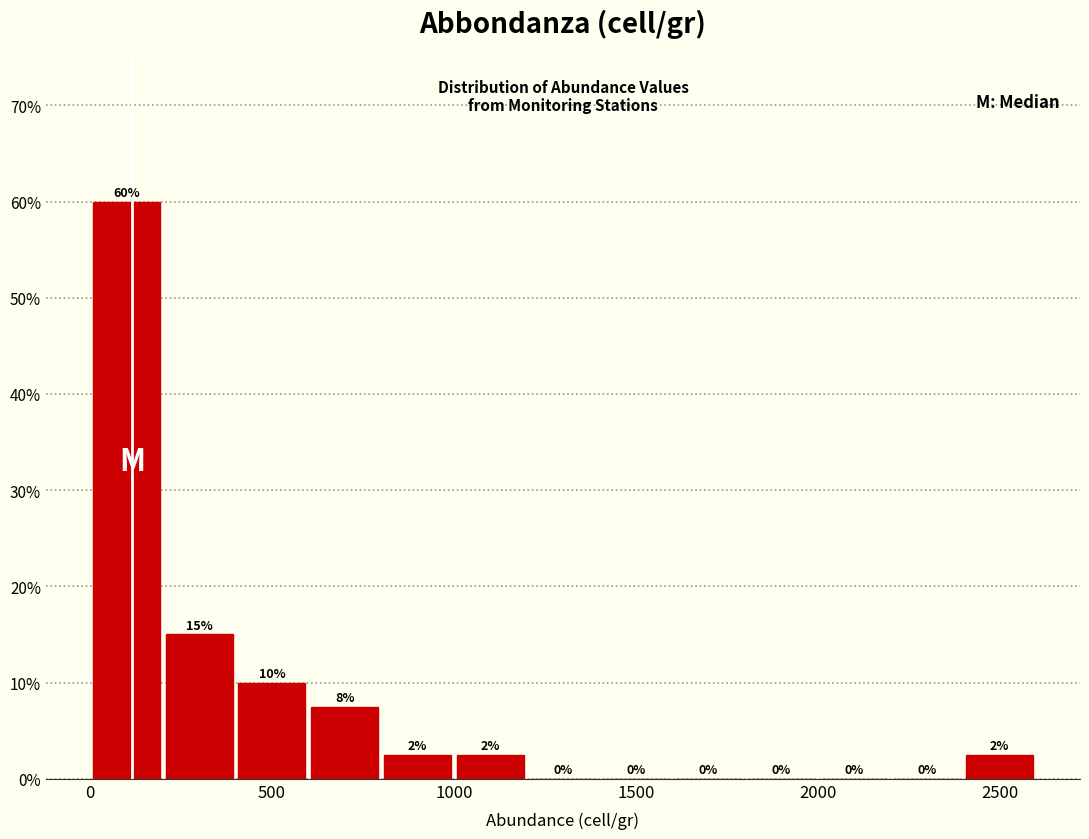

Which range on the x-axis has the tallest bar?

0 to 200